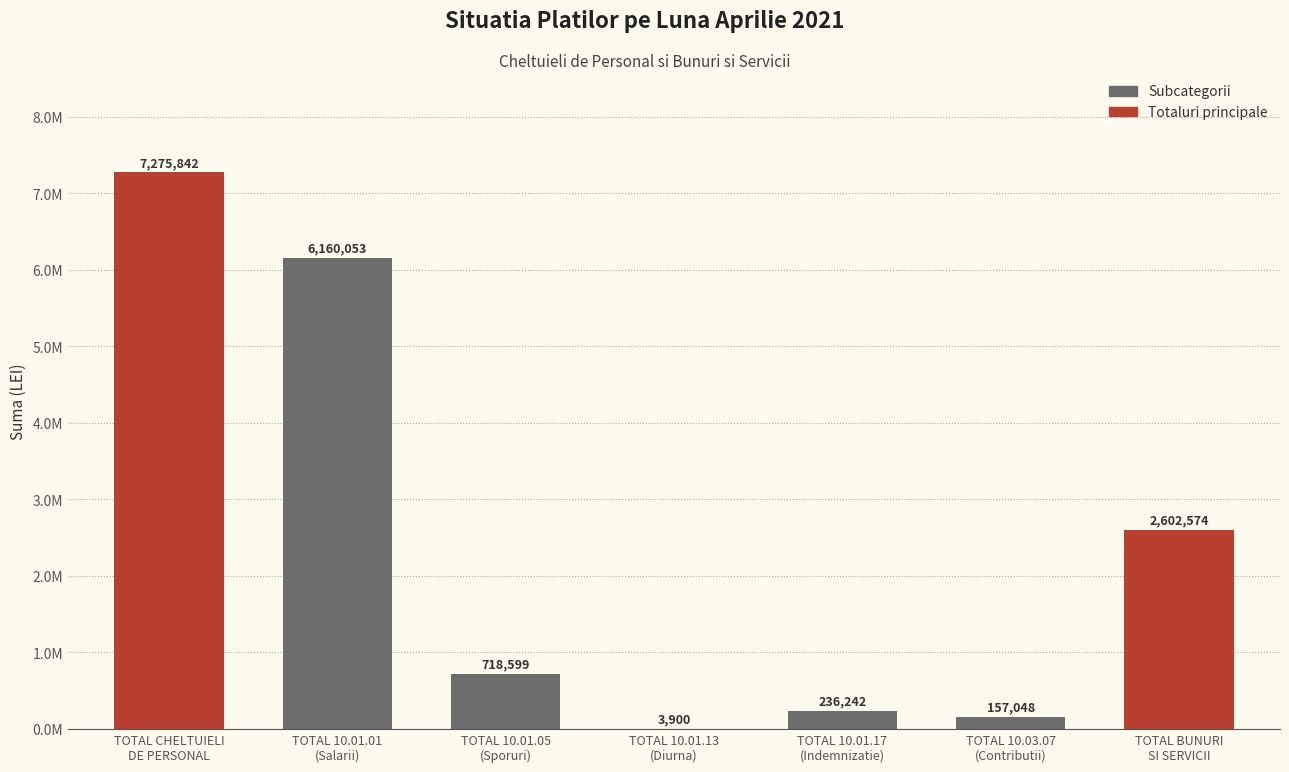

What is the label of the 1st bar from the left?

TOTAL CHELTUIELI
DE PERSONAL